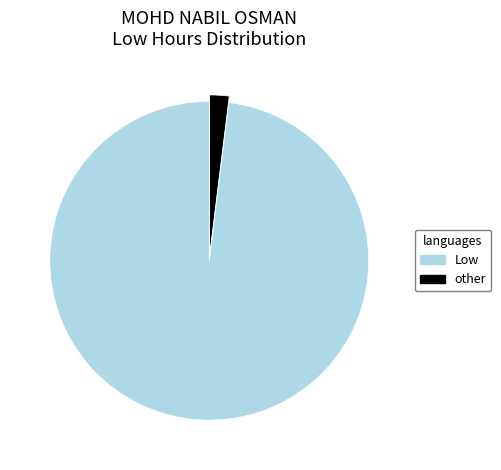

Does any single category account for the majority?

Yes